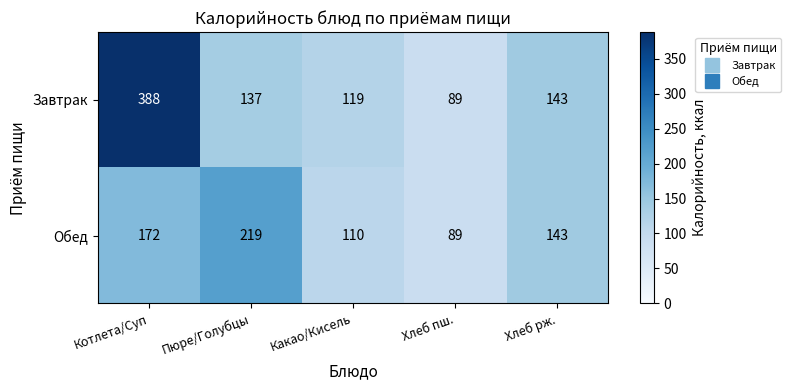

Between Котлета/Суп and Хлеб пш., which series saw the biggest shift?

Завтрак